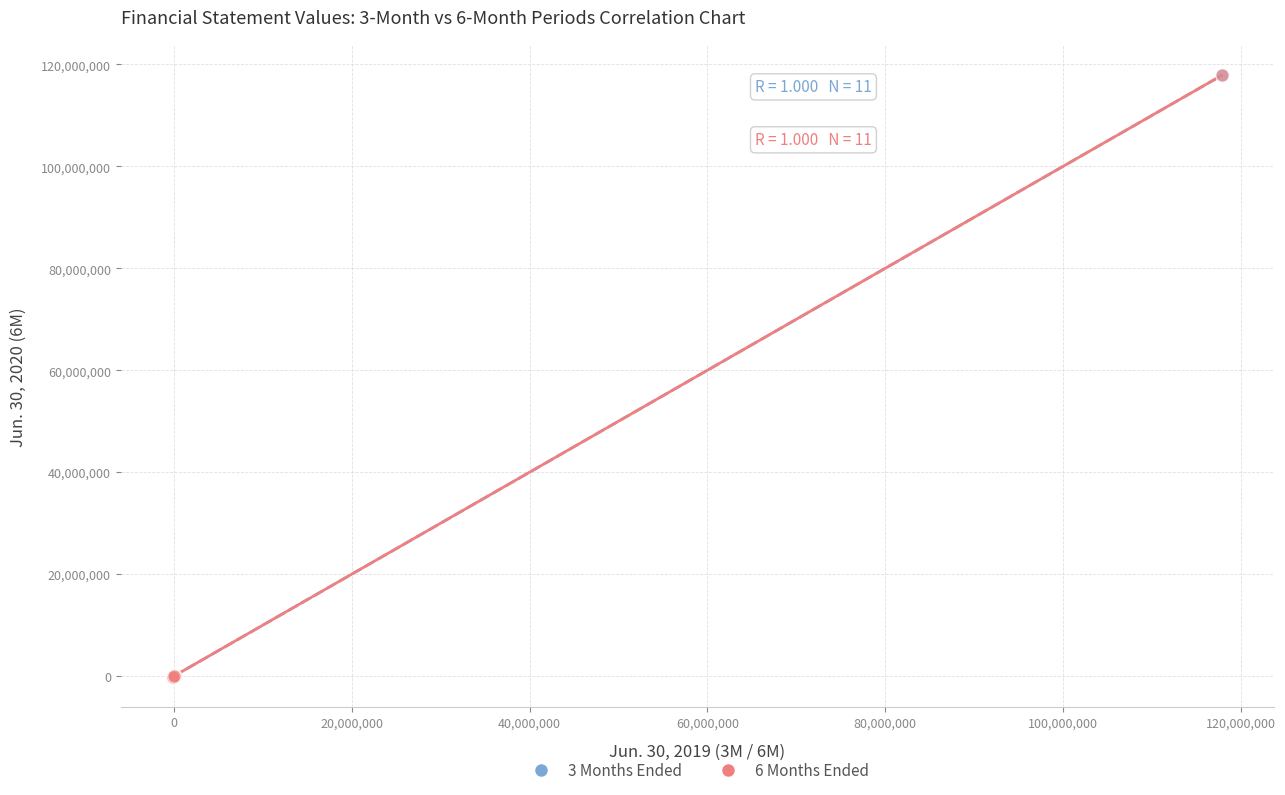

What are all the series names shown in the legend?

3 Months Ended, 6 Months Ended